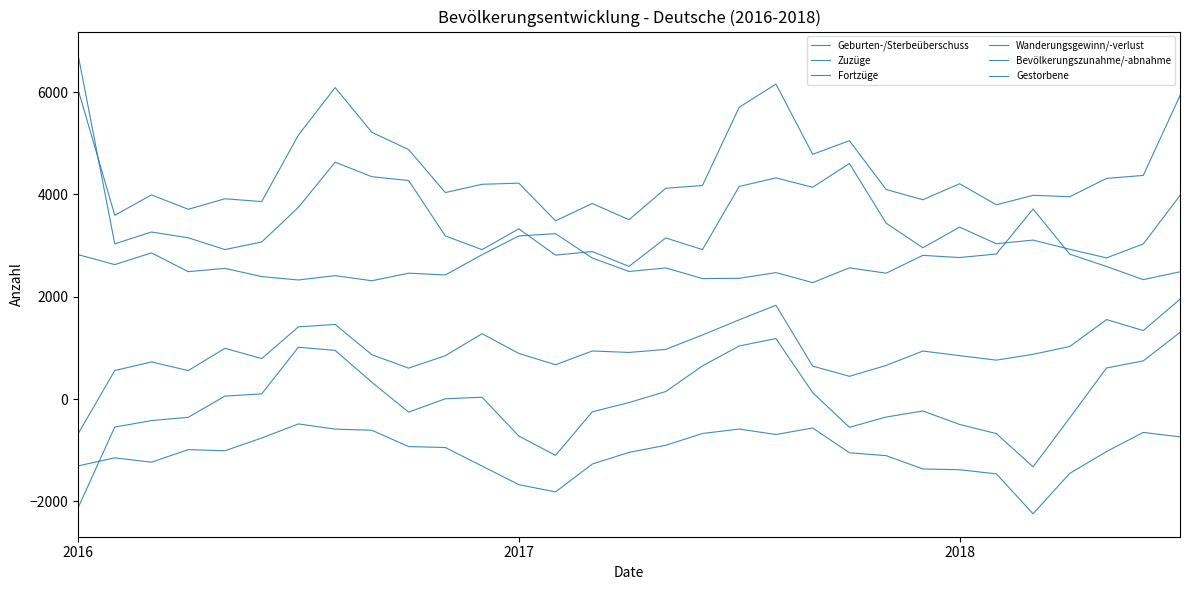

Which category has the lowest value in the Fortzüge series?

15